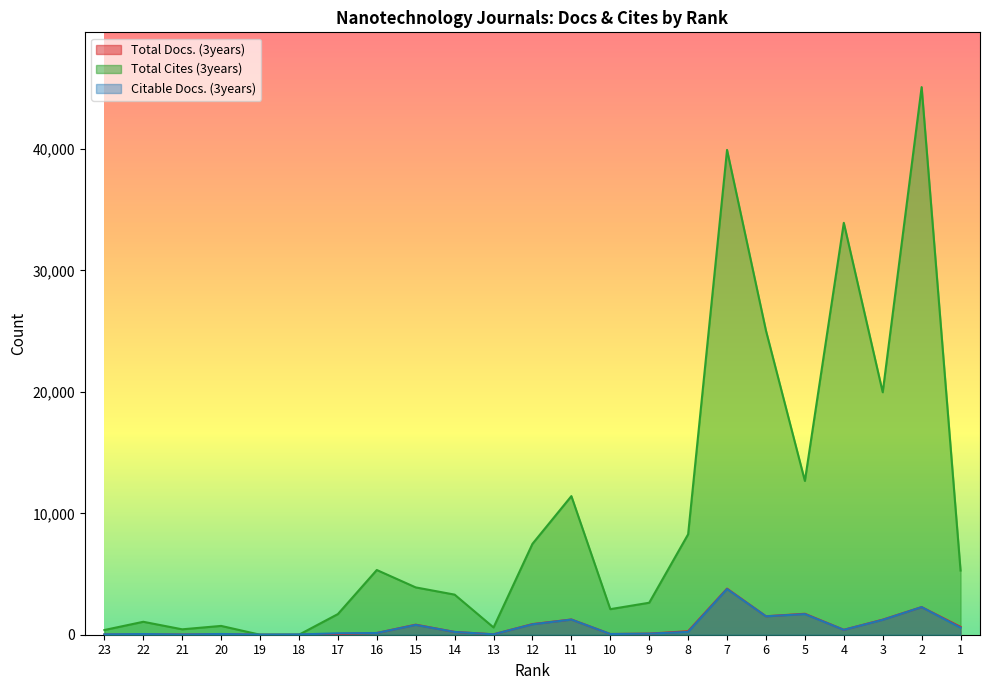

How many interior local valleys does the Total Cites (3years) series have?

5